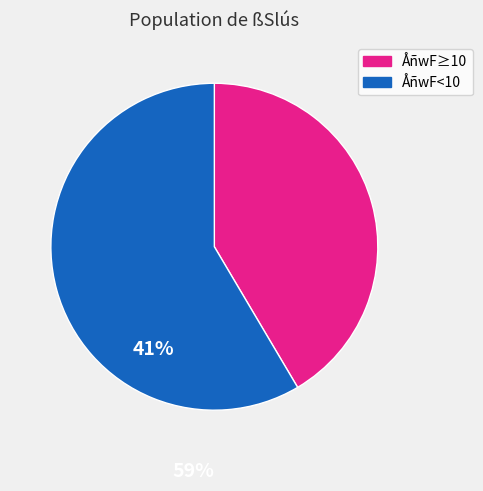

How many segments does this pie chart have?

2